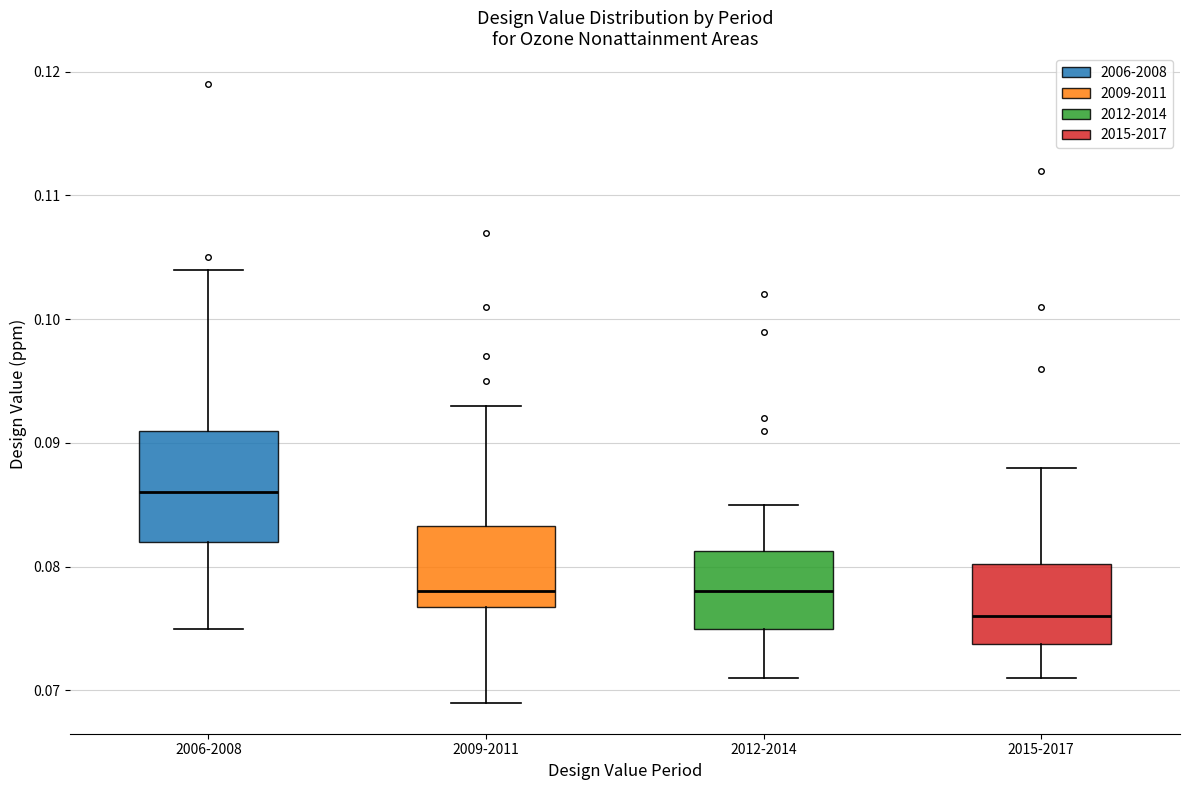

Reading left to right, transcribe this box plot: for each box, give where its median line is, the range the box spans, and where its two whiskers end, as read against the y-axis. The values are not printed on the chart, so give them approximately, as read against the axis.

2006-2008: median 0.086, box 0.082 to 0.091, whiskers 0.075 to 0.104
2009-2011: median 0.078, box 0.077 to 0.083, whiskers 0.069 to 0.093
2012-2014: median 0.078, box 0.075 to 0.081, whiskers 0.071 to 0.085
2015-2017: median 0.076, box 0.074 to 0.080, whiskers 0.071 to 0.088